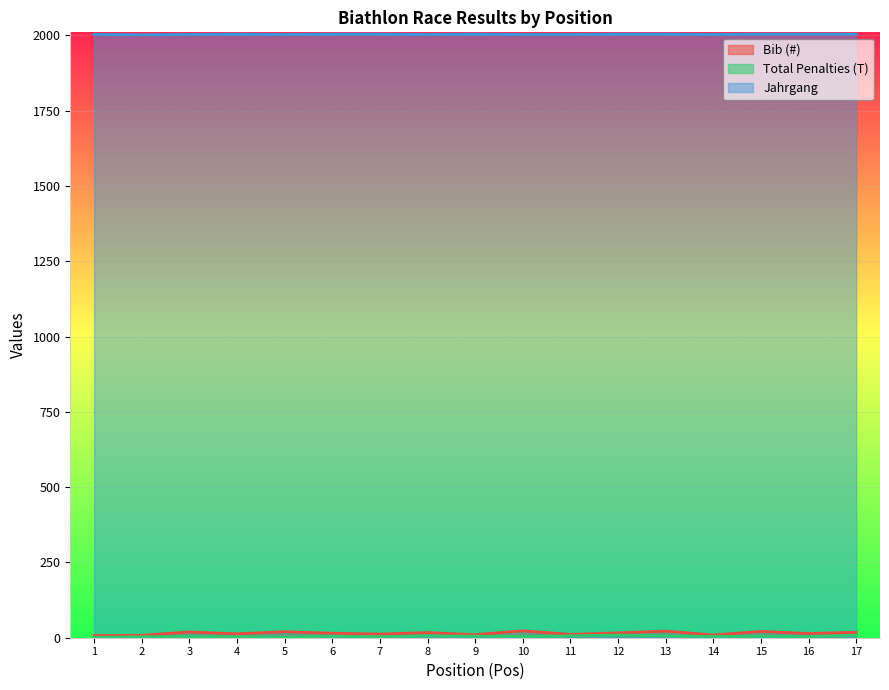

Reading left to right, what are all the values shown in this chart?

Bib (#): 7	8	19	13	20	15	12	17	10	23	11	16	22	9	21	14	18
Total Penalties (T): 1	3	4	3	2	5	3	6	5	4	6	9	6	4	5	4	8
Jahrgang: 2003	2002	2003	2004	2003	2004	2004	2003	2004	2003	2003	2004	2004	2003	2004	2004	2004